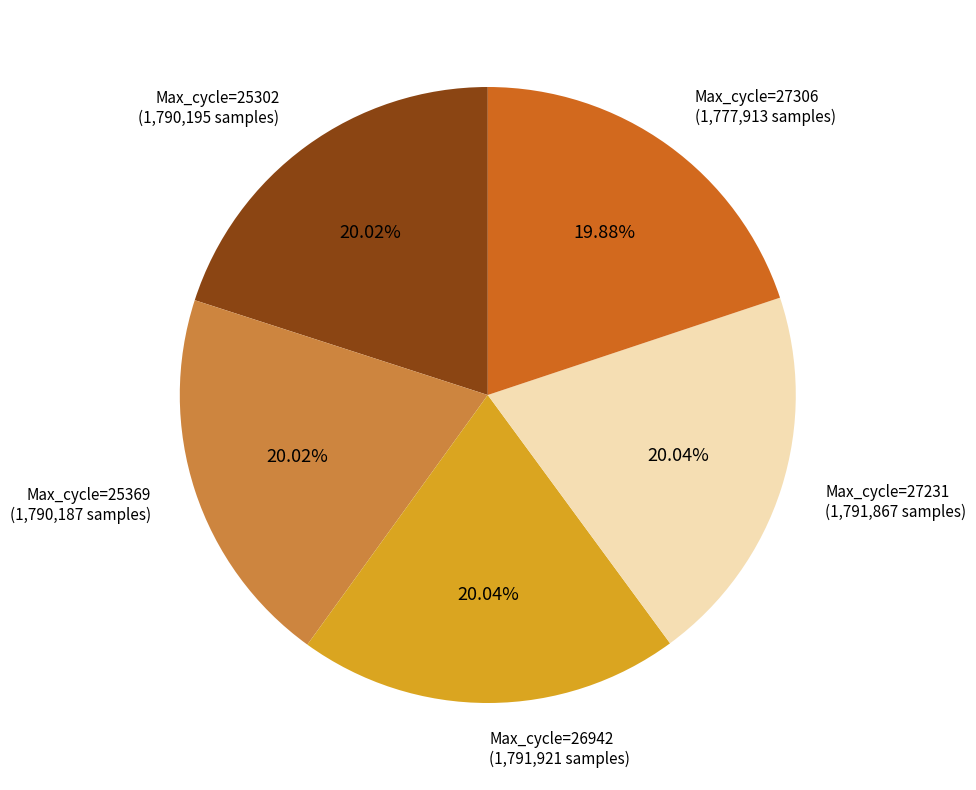

Is there a majority slice in this chart?

No